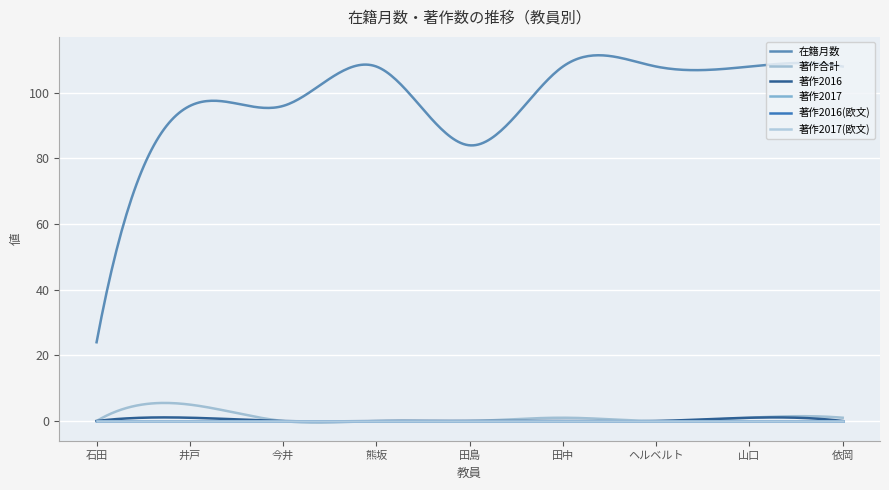

Is this an area chart (filled region under the line)?

No